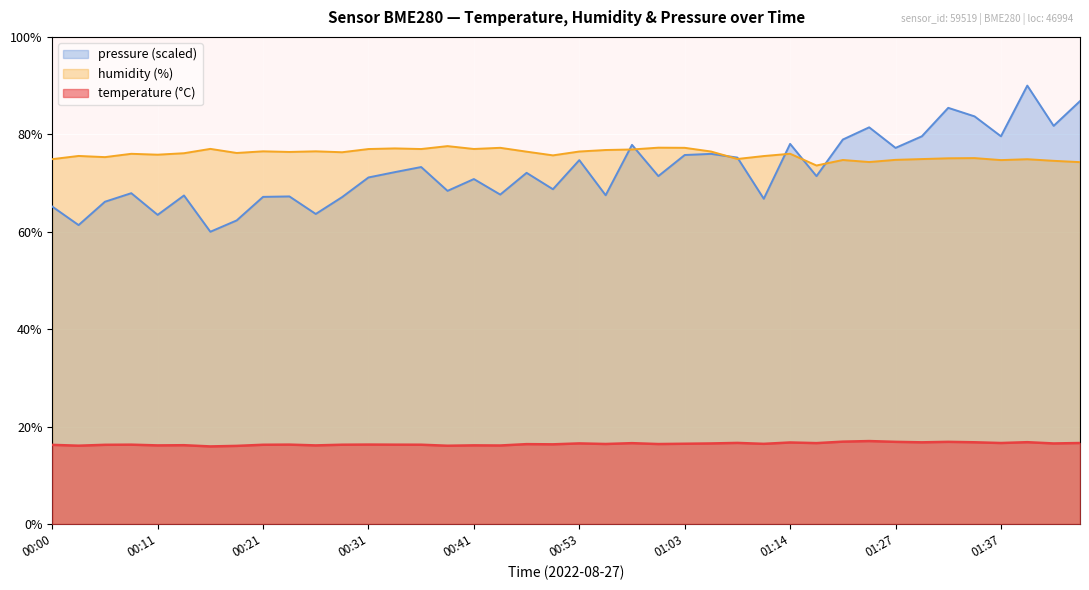

True or false: humidity and temperature cross at least once.

False